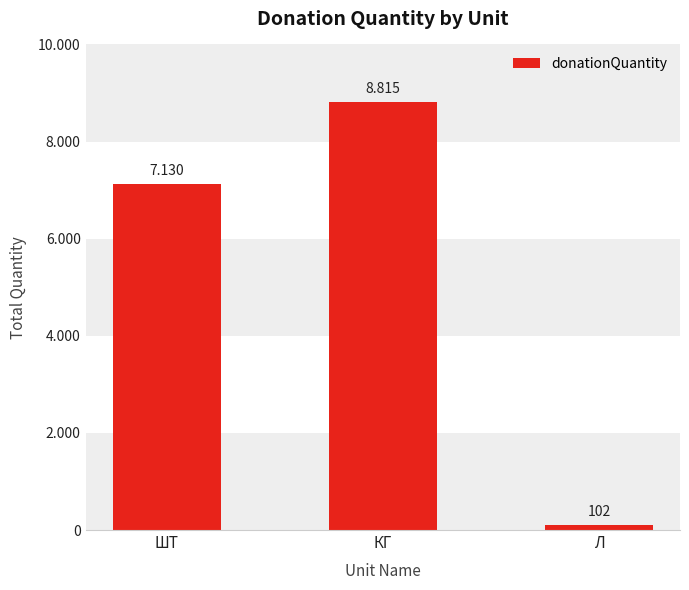

Does the chart contain any negative values?

No